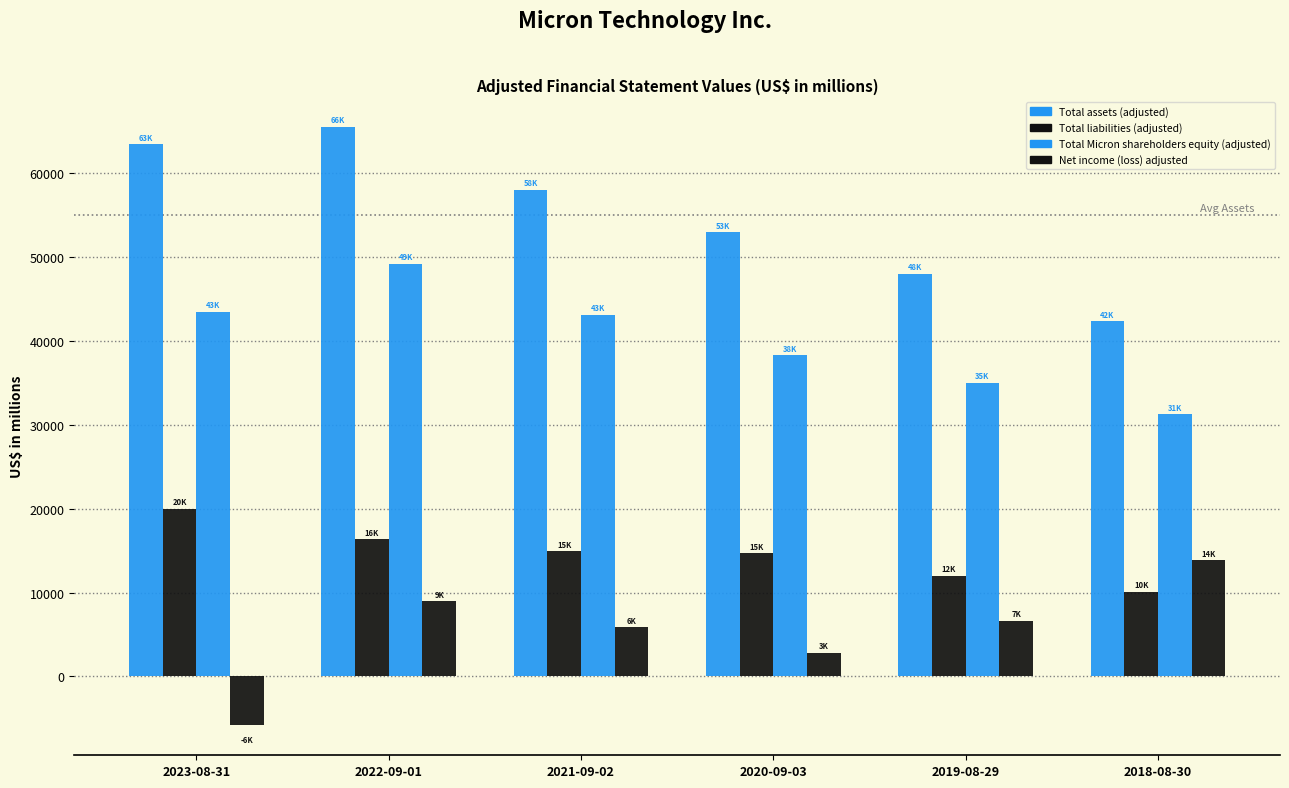

Does the chart contain any negative values?

Yes